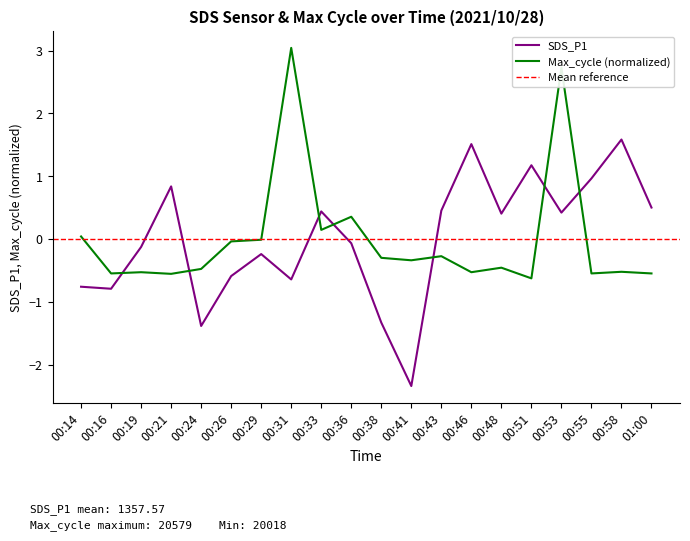

What is the difference between the highest and lowest values at 00:33?

0.3